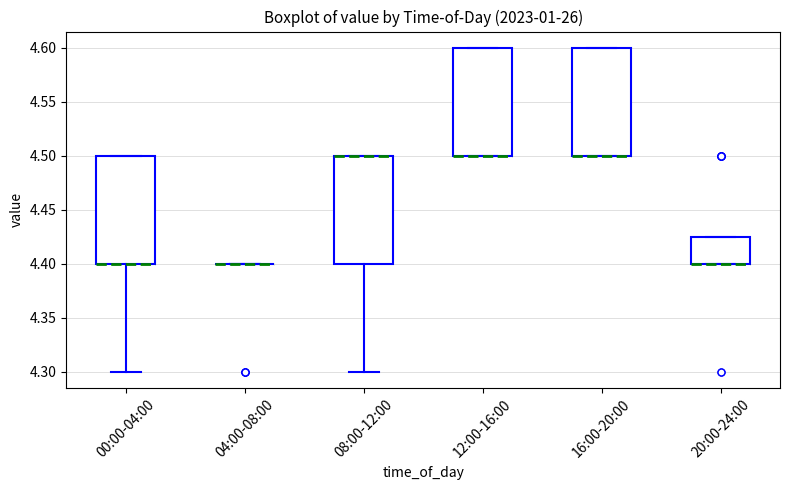

Where is the lower edge of the box for 00:00-04:00 on the y-axis? The values are not printed on the chart, so give them approximately, as read against the axis.

4.400